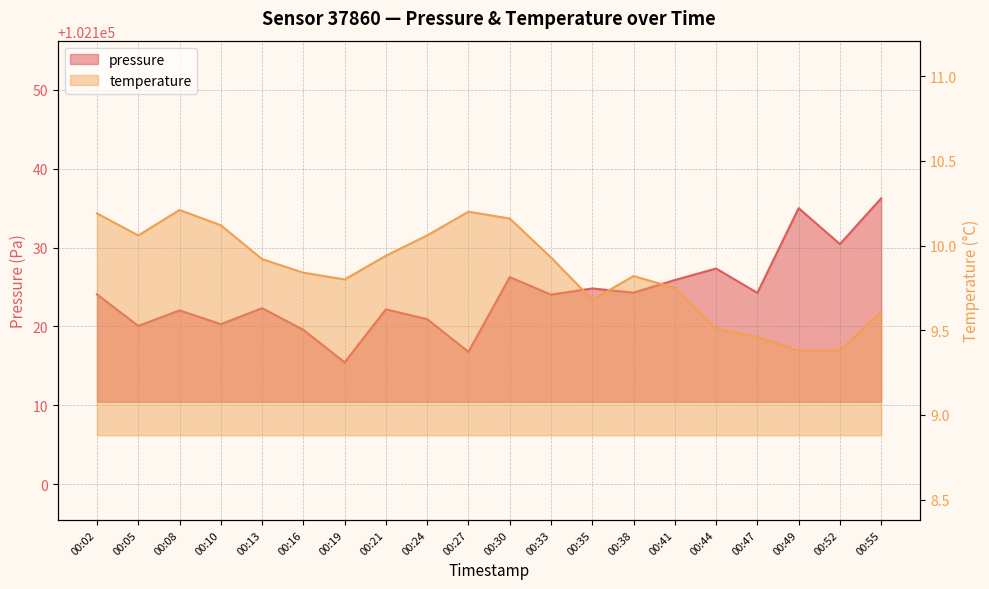

At which category does pressure reach its first local valley?

00:05